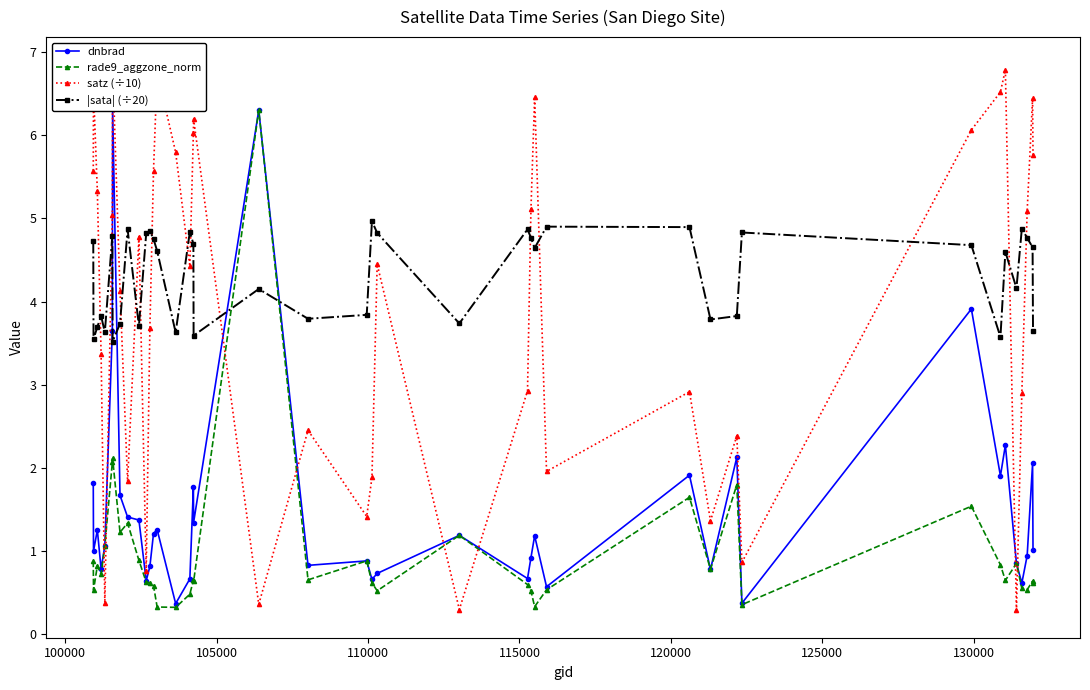

How many lines are shown in the chart?

4